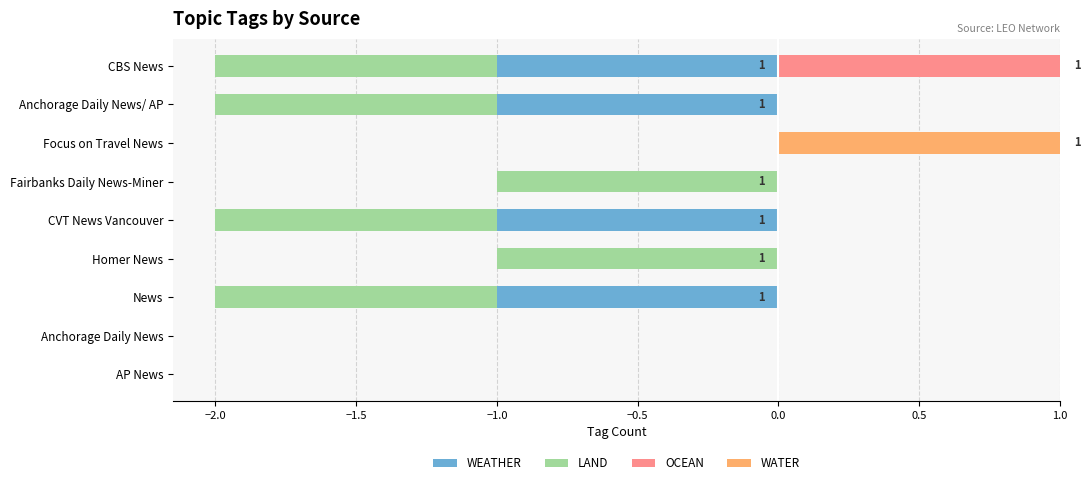

What are all the series names shown in the legend?

WEATHER, LAND, OCEAN, WATER